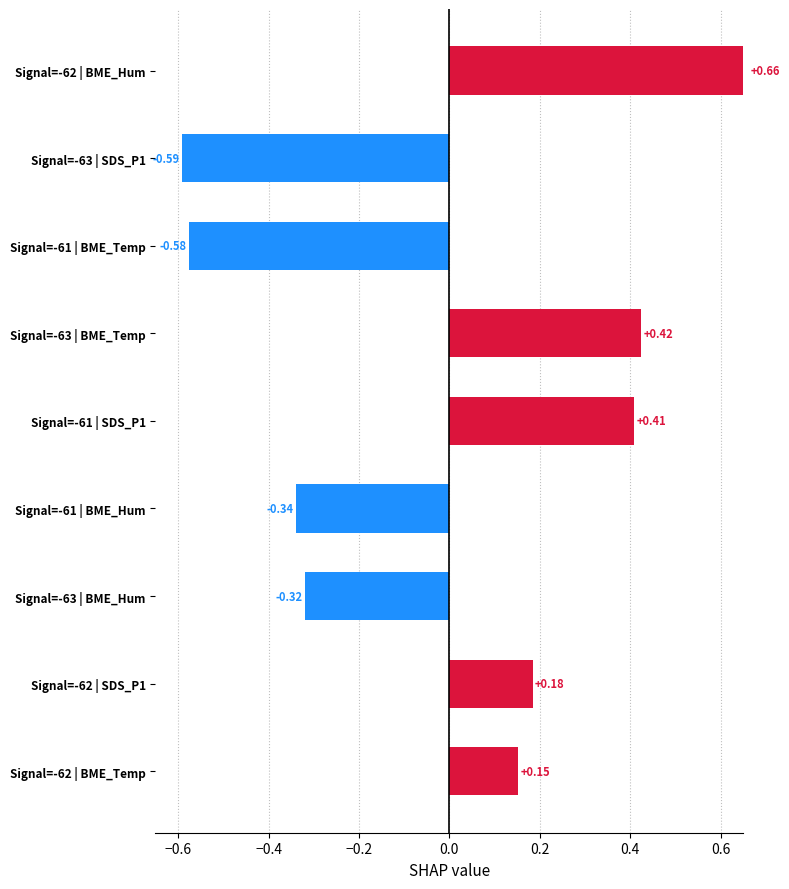

Where is the data nearest to the value 0?

Signal=-62 | BME_Temp